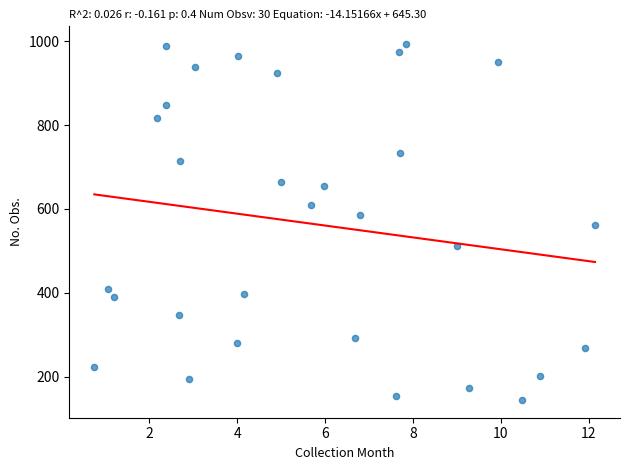

What is the range of X values (max minus min)?

11.4